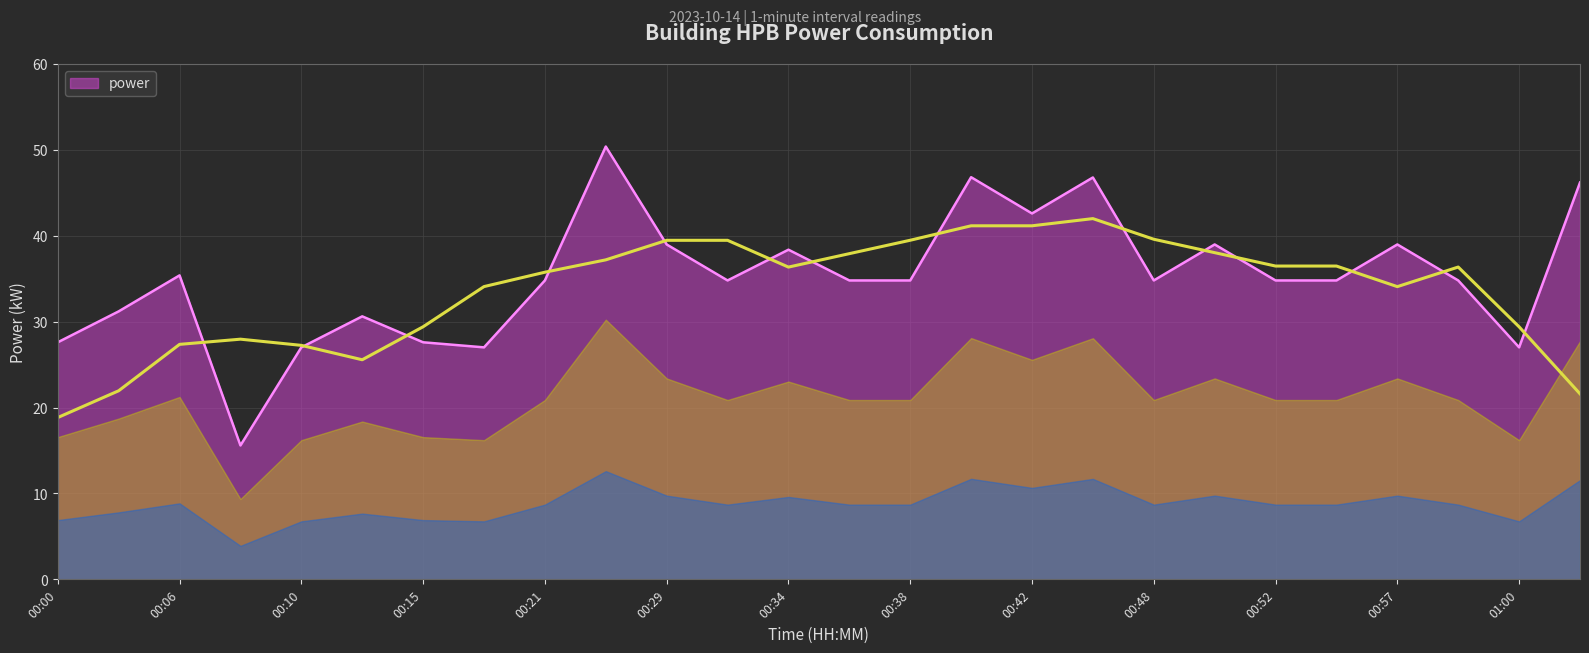

The value at 00:50 is 39.0. True or false?

True